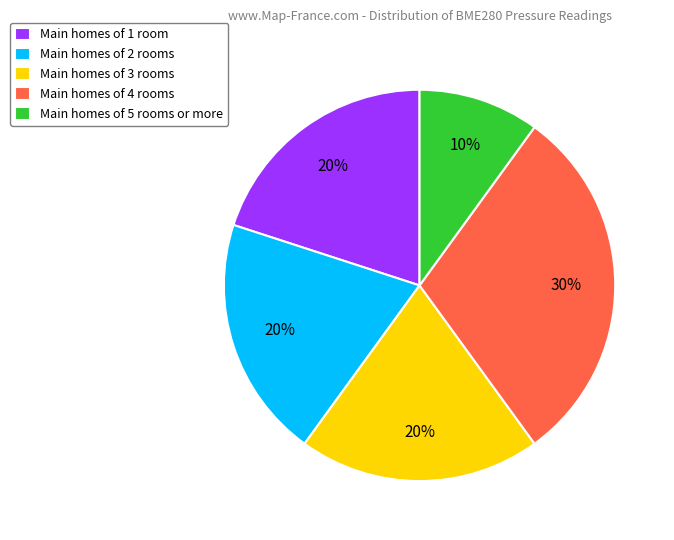

What is the smallest slice in the pie chart?

Main homes of 5 rooms or more